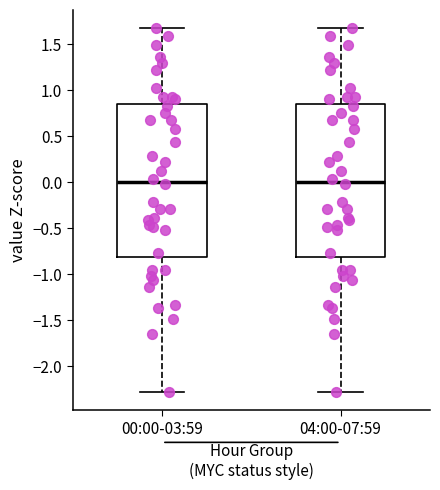

Reading left to right, read every box against the y-axis: the position of its median line, the range the box covers, and the ends of its whiskers. The values are not printed on the chart, so give them approximately, as read against the axis.

00:00-03:59: median 0.00, box -0.80 to 0.85, whiskers -2.30 to 1.70
04:00-07:59: median 0.00, box -0.80 to 0.85, whiskers -2.30 to 1.70